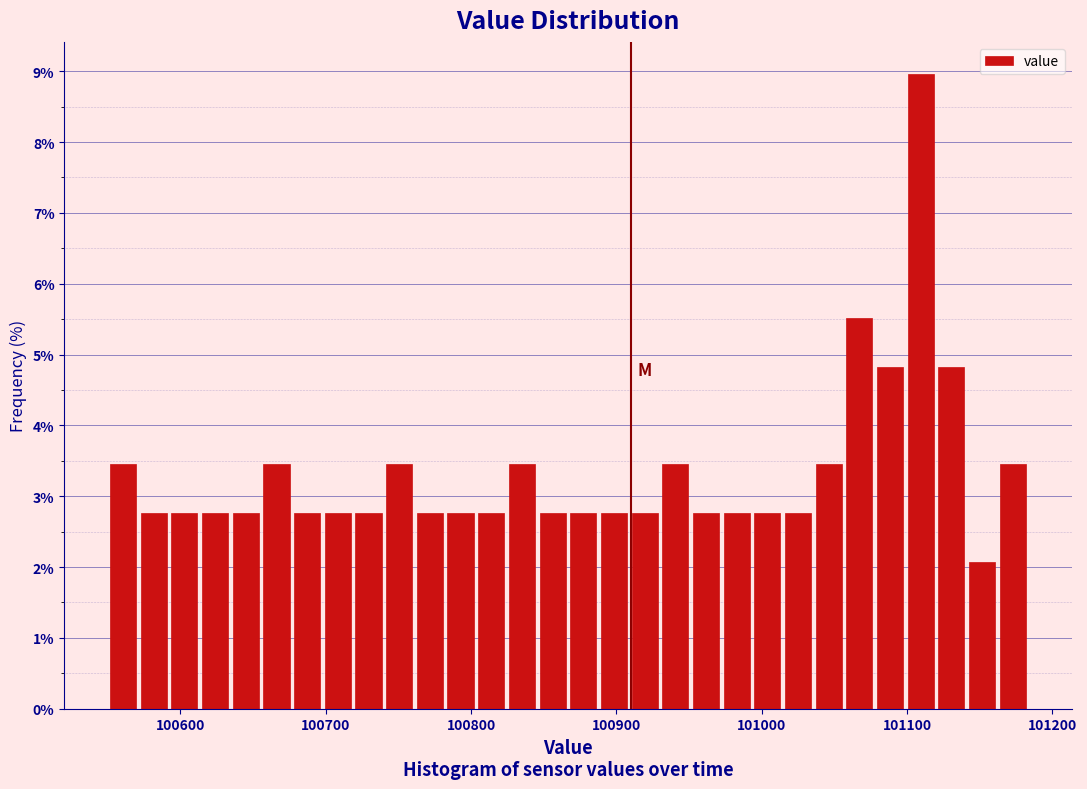

Around what value on the x-axis is the tallest bar? Give the approximate position of its centre, as read against the axis.

101110